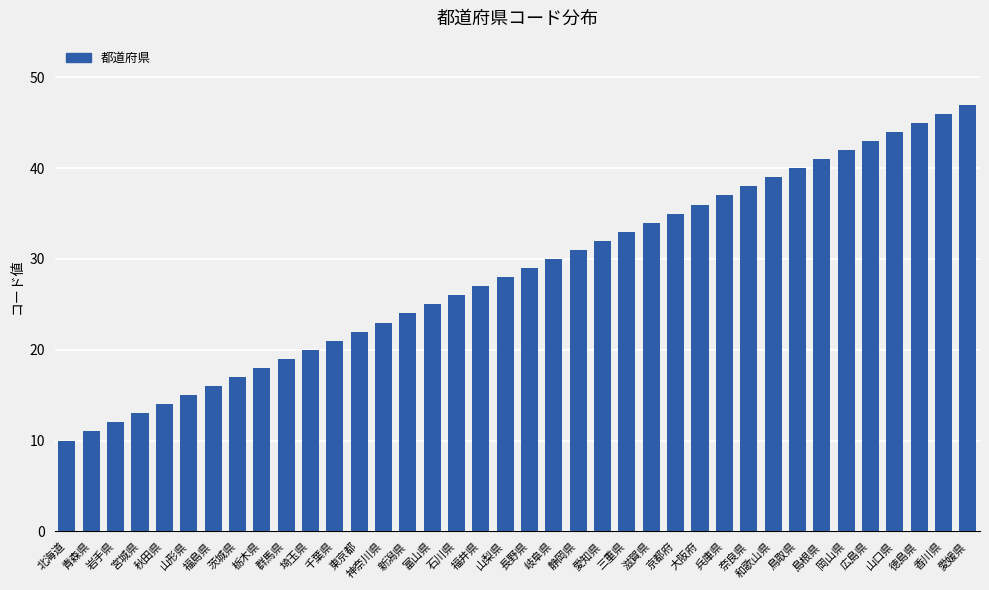

What is the change in value from 香川県 to 愛媛県?

+1